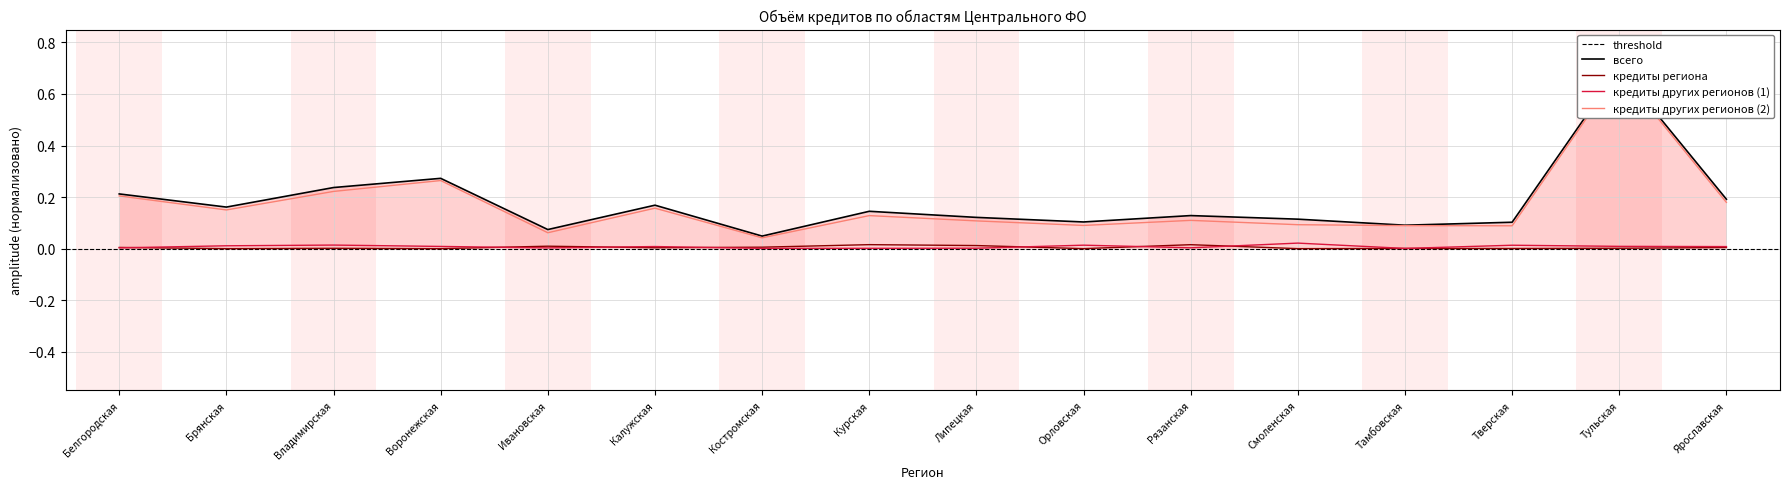

True or false: кредиты других регионов (2) and всего intersect in this chart.

False